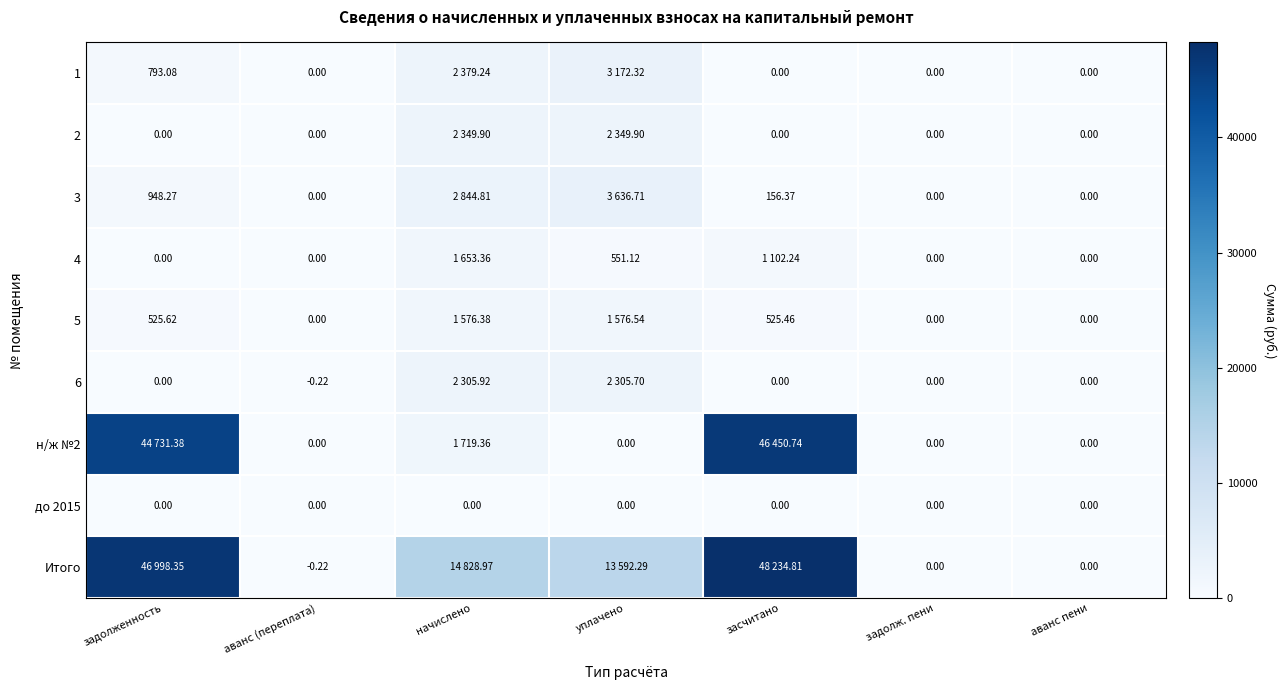

Is the value of н/ж №2 at аванс пени greater than the value of 3 at засчитано?

No